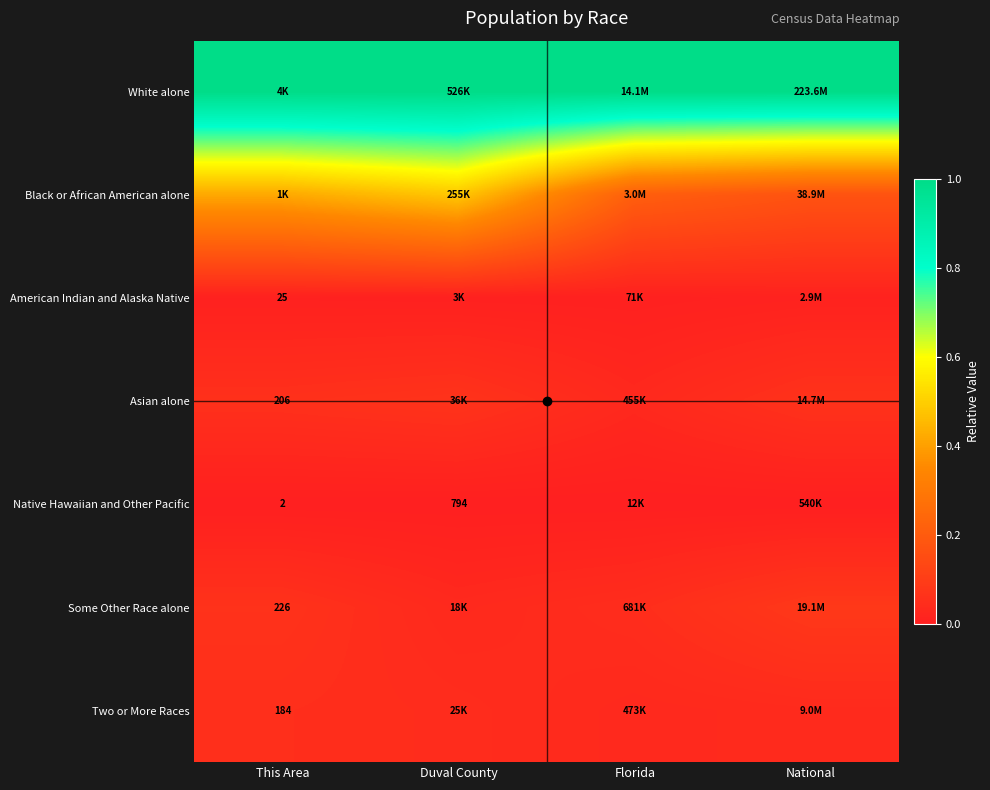

Which series has the largest total across all categories?

White alone